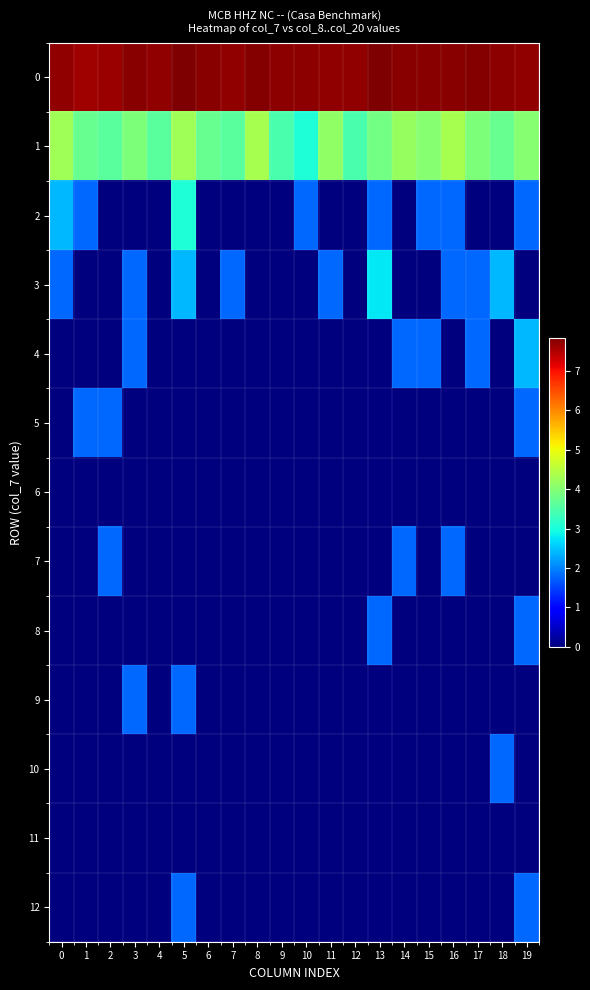

Count the number of categories in the chart.

20